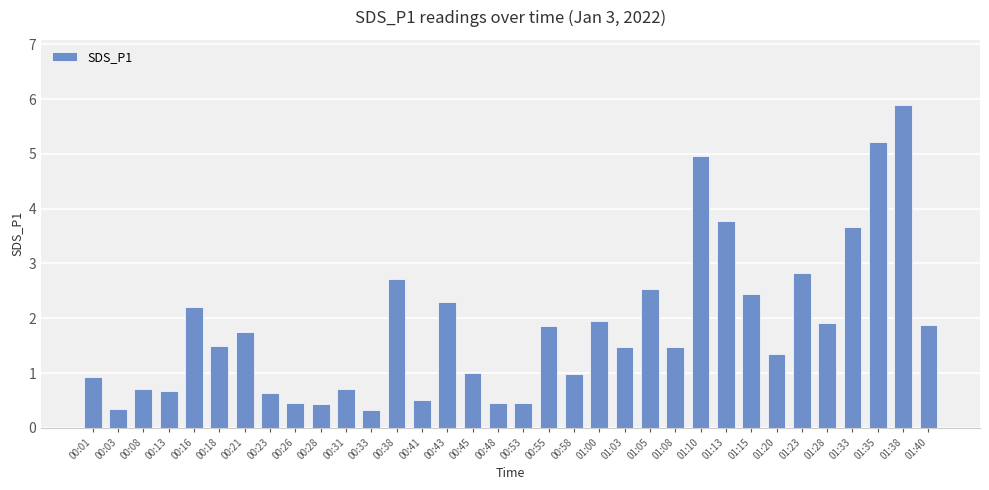

What is the maximum value shown in the chart?

5.9